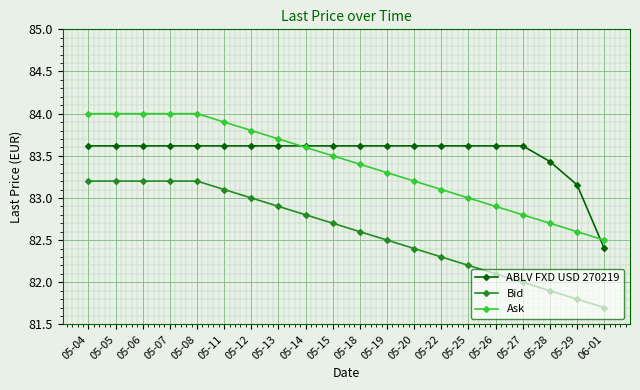

Which series has the largest total across all categories?

ABLV FXD USD 270219